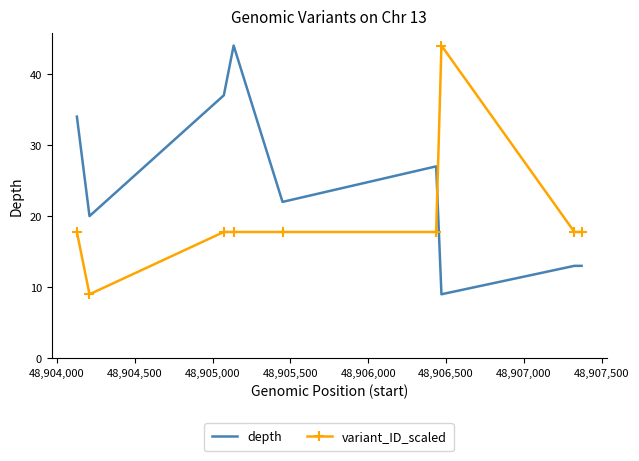

True or false: depth and variant_ID_scaled intersect in this chart.

True